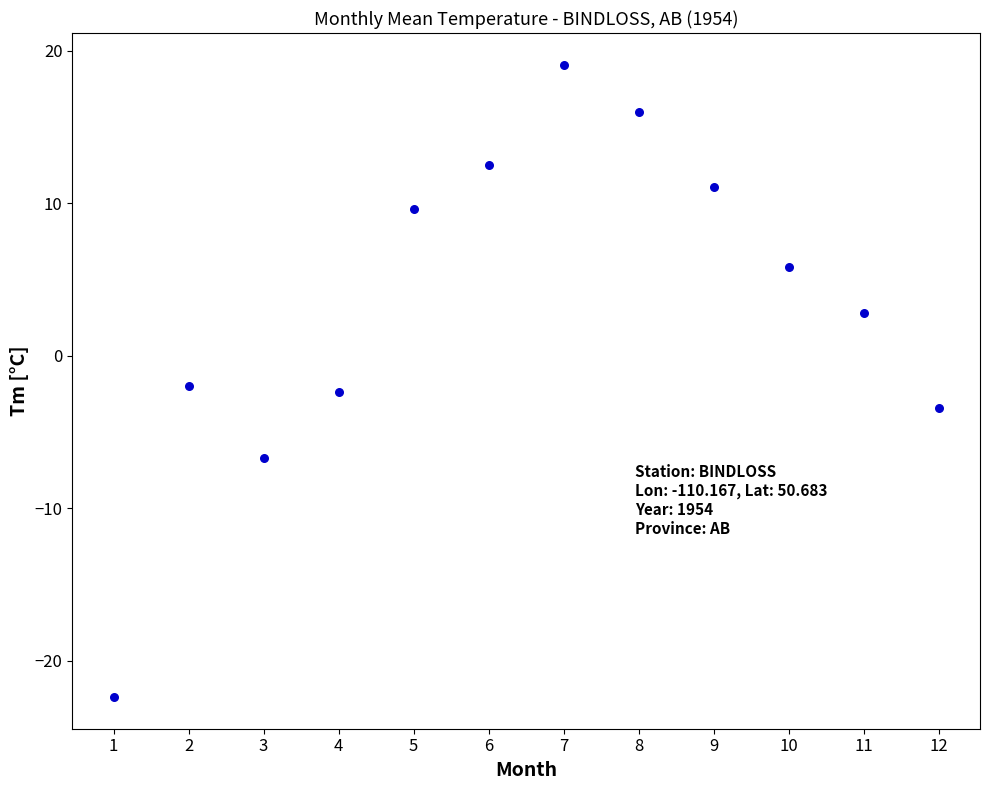

What is the range of X values (max minus min)?

11.0